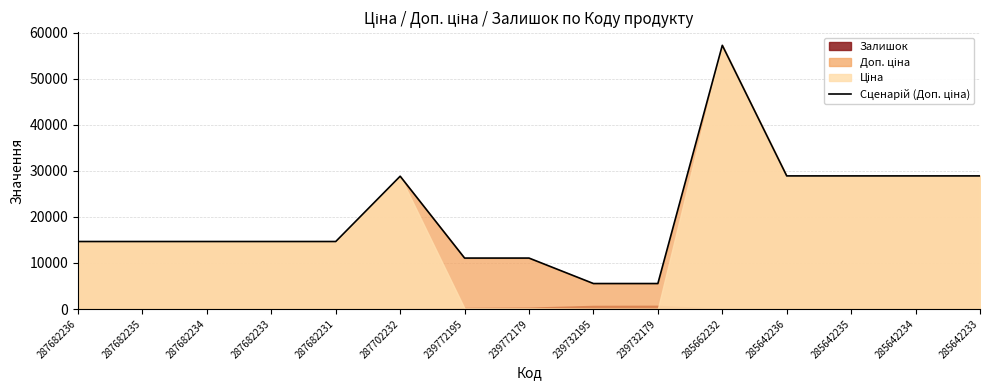

At which category does the chart reach its peak across all series?

285662232